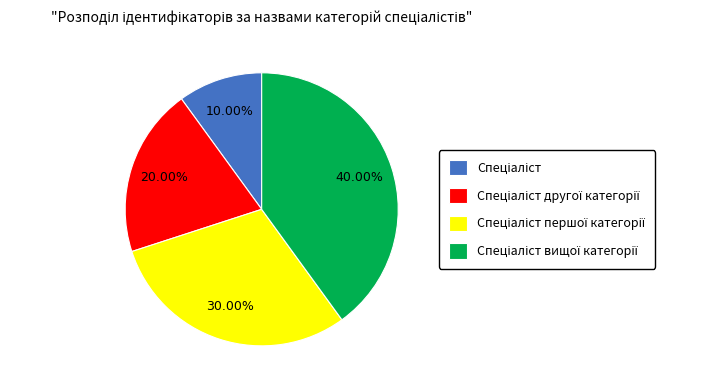

How many slices are in this pie chart?

4